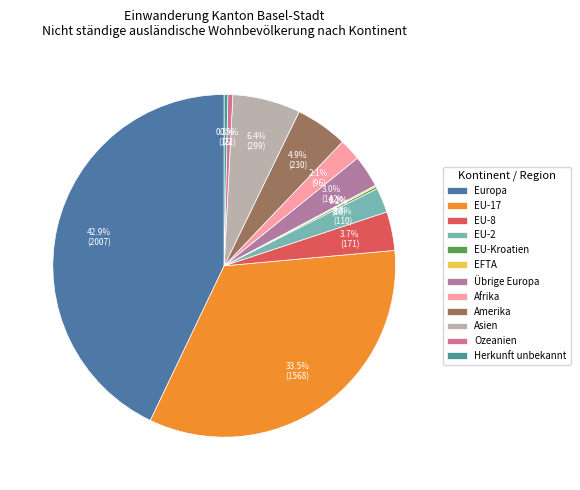

Is it true that EU-8 is 16% of the pie?

False